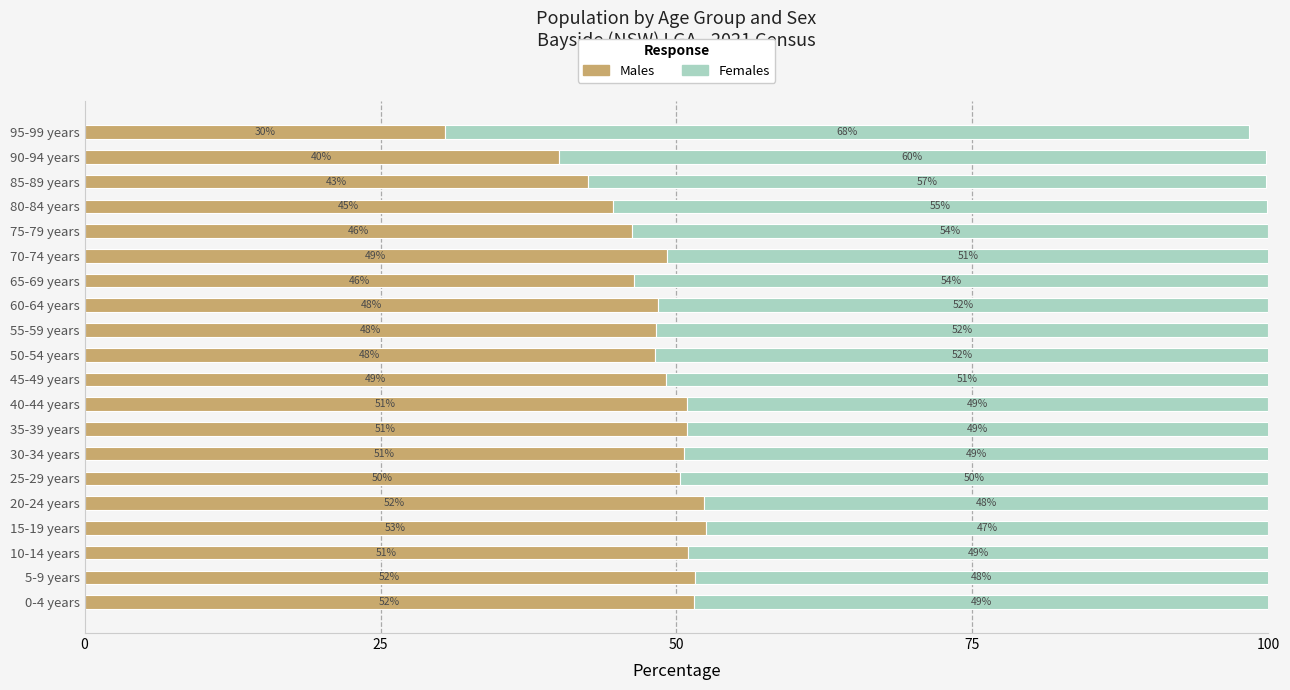

What is the average value of the Males series?

47.8